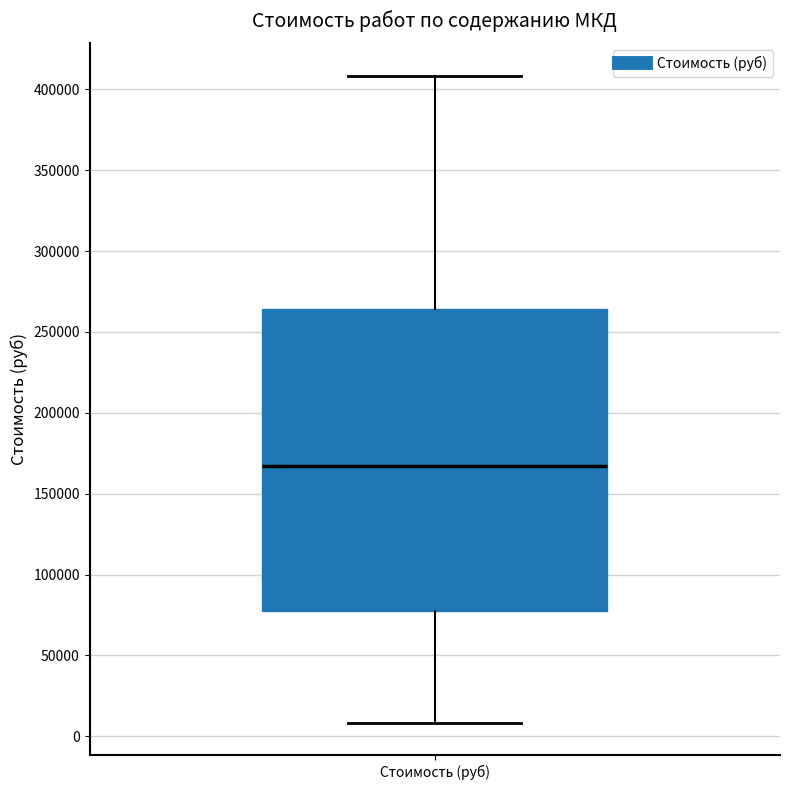

Where does the upper whisker of the box for Стоимость (руб) end on the y-axis? The values are not printed on the chart, so give them approximately, as read against the axis.

410000